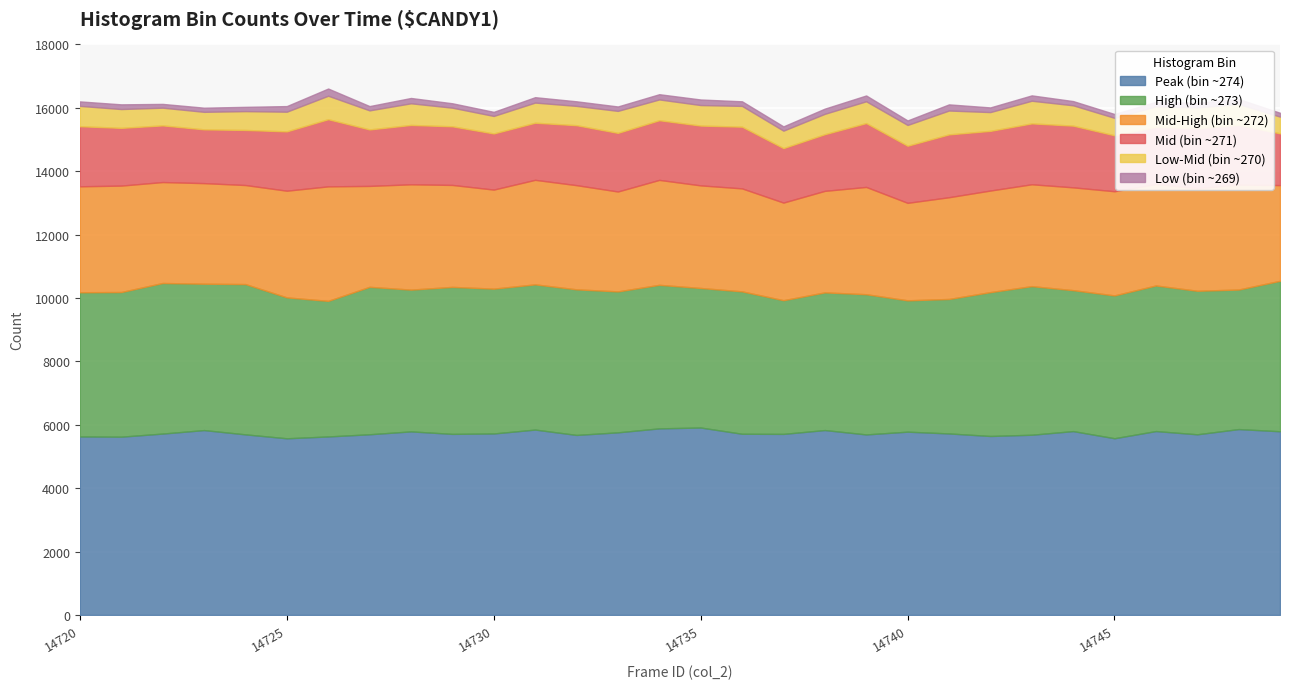

What is the total value across all series at 14729?

16144